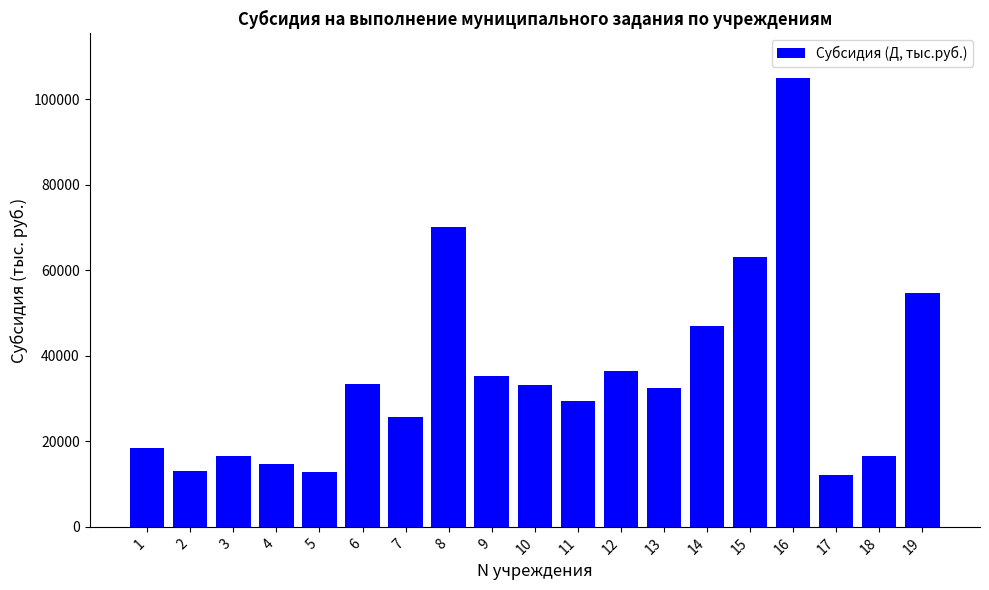

Count the number of data series in this chart.

1